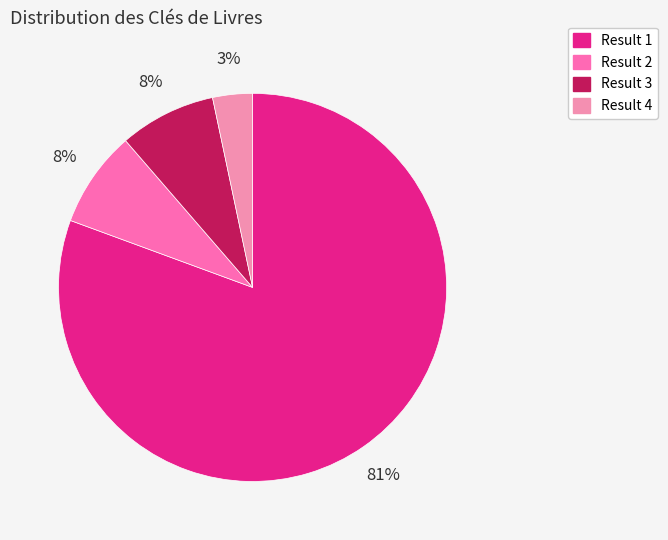

Count the number of slices in the pie.

4